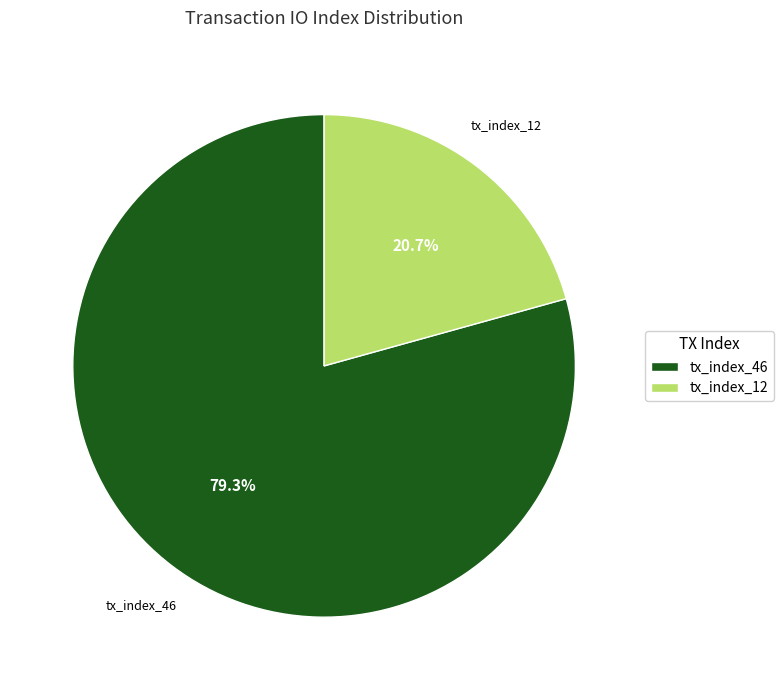

Rank the categories by value from highest to lowest.

tx_index_46, tx_index_12